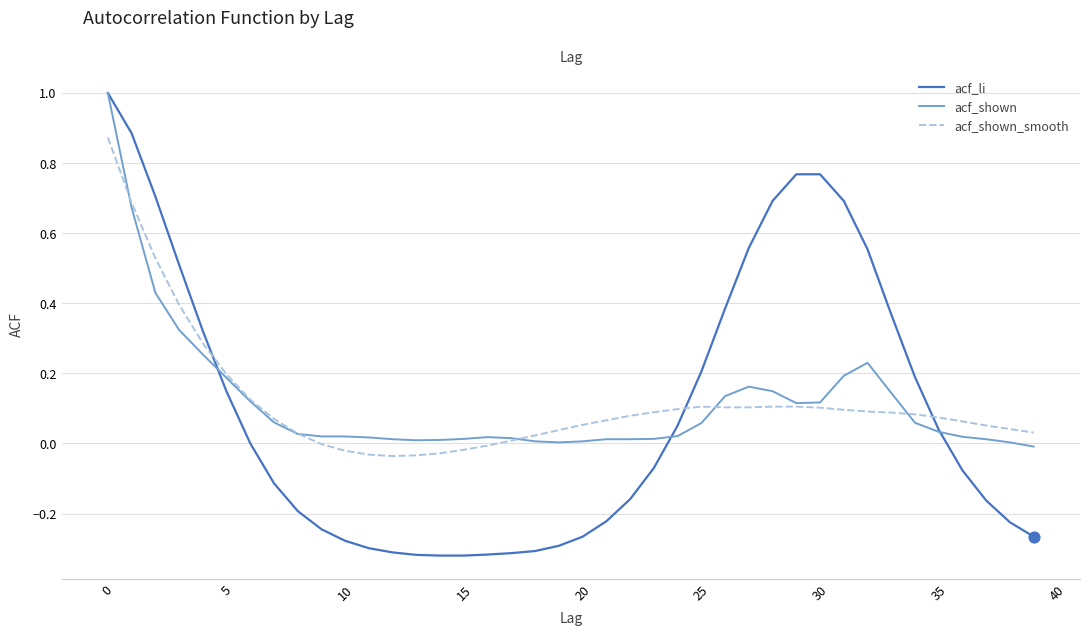

The acf_li series shows -0.1 at 15. True or false?

False